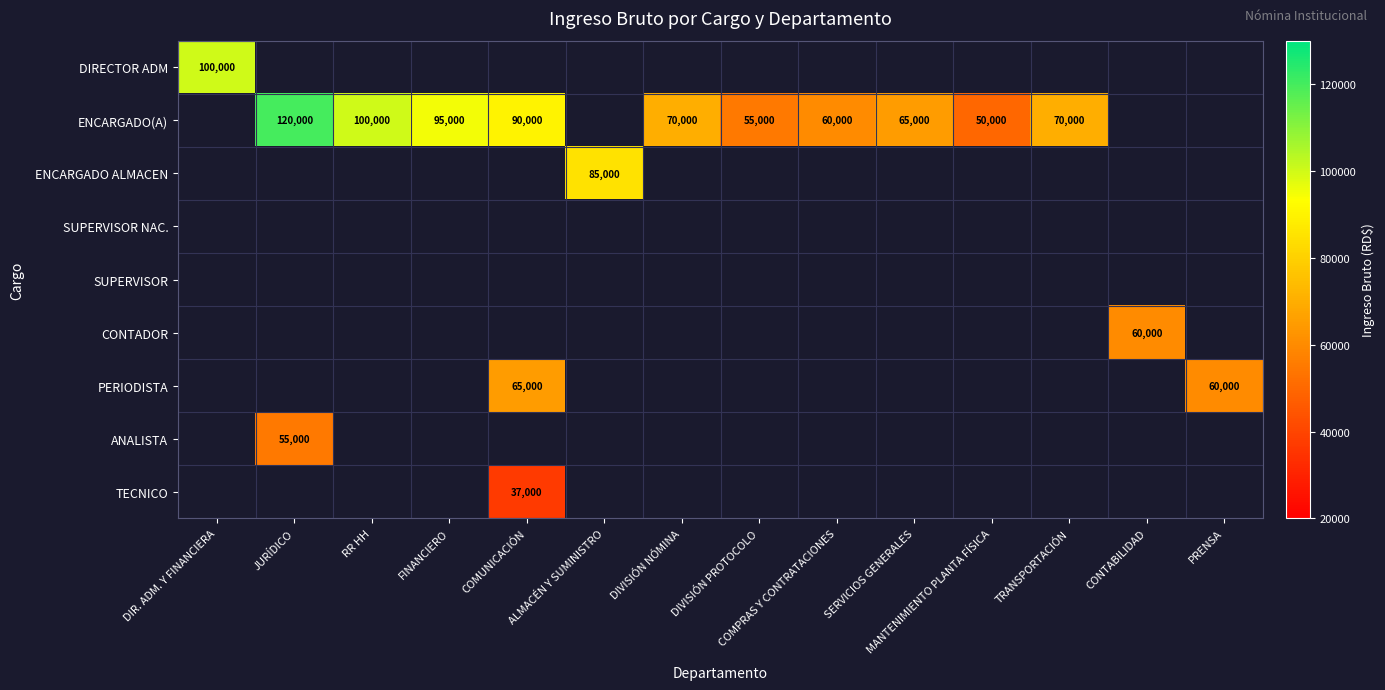

Which category has the highest value across all series?

JURÍDICO